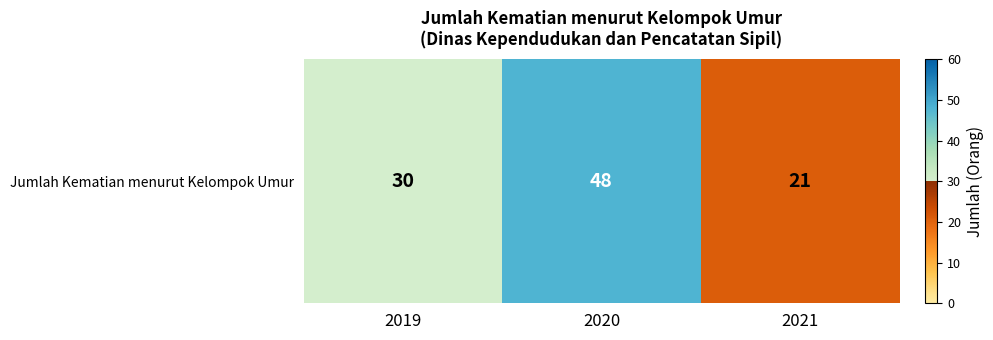

List the labels in order of value, smallest first.

2021, 2019, 2020